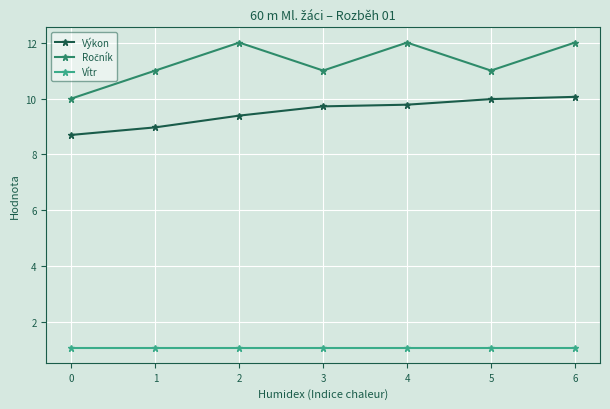

What is the difference between the maximum and minimum values in the Výkon series?

1.4